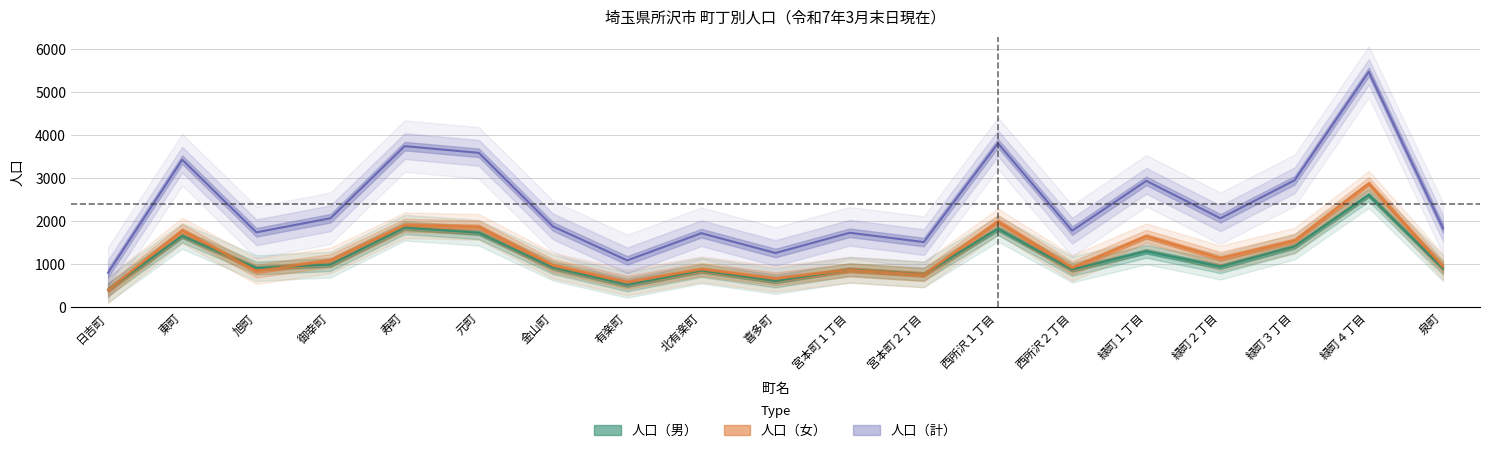

True or false: 人口（計） and 人口（女） intersect in this chart.

False